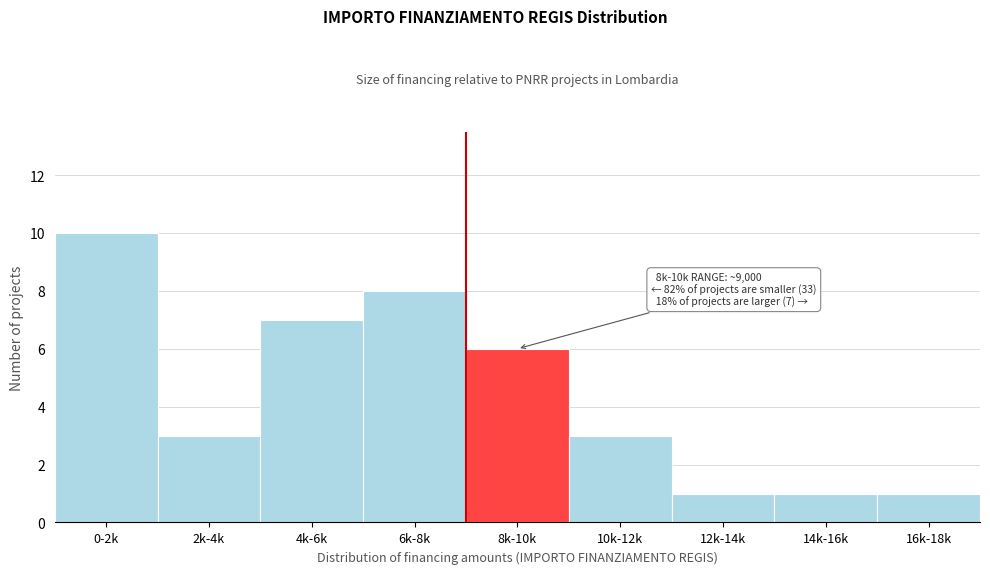

Reading left to right, list all the values displayed in this chart.

0-2k=10	2k-4k=3	4k-6k=7	6k-8k=8	8k-10k=6	10k-12k=3	12k-14k=1	14k-16k=1	16k-18k=1